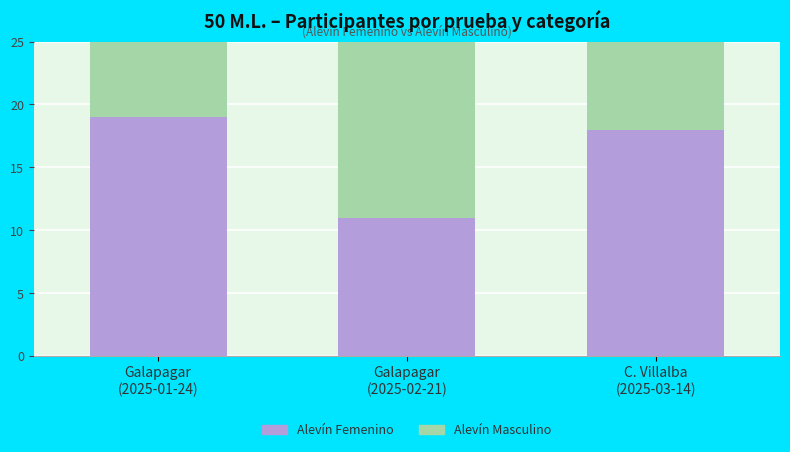

Is it true that Alevín Masculino equals 19 at Galapagar
(2025-01-24)?

True